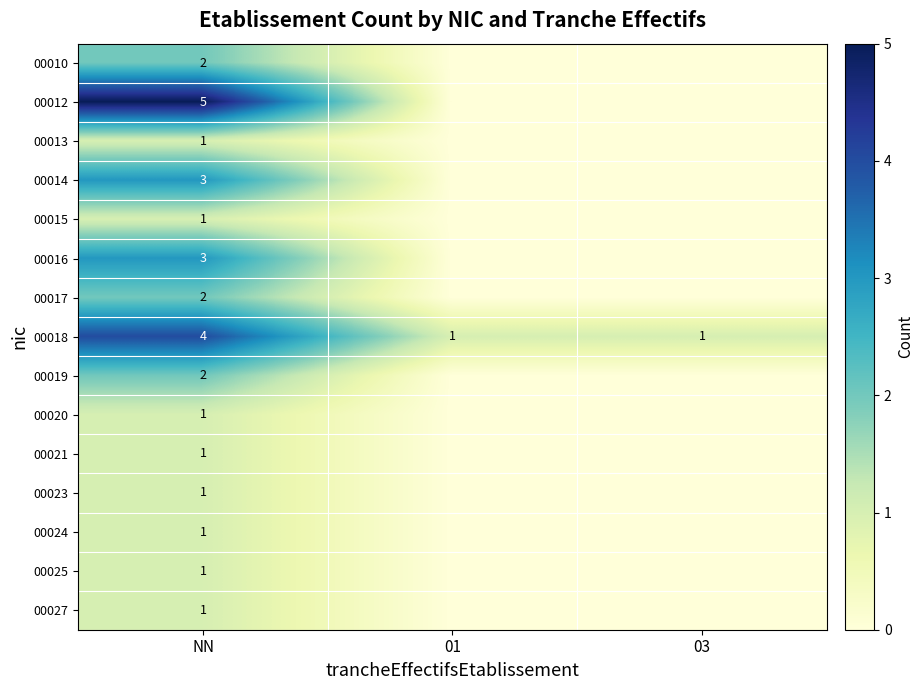

The value of 00017 at NN is 3. True or false?

False